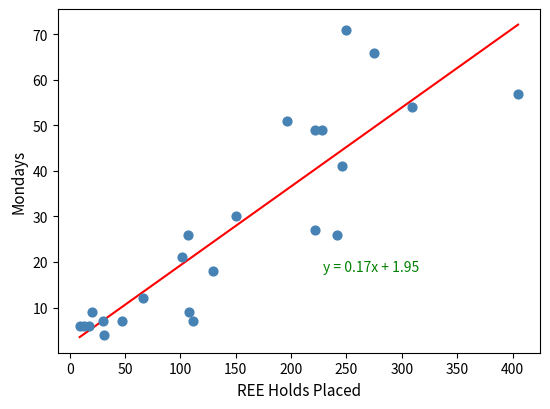

What Y value in the scatter plot is closest to 37?

41